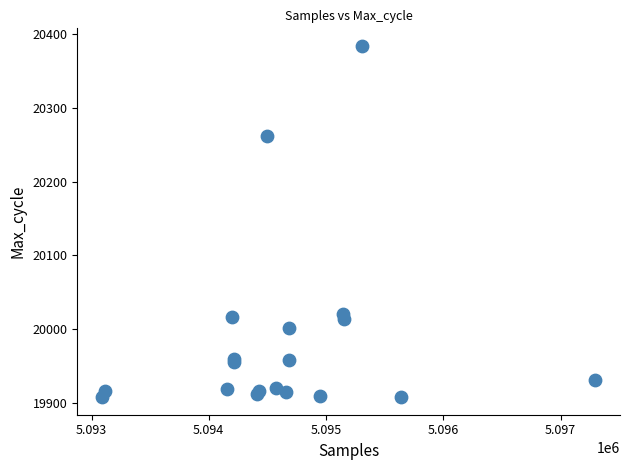

What Y value in the scatter plot is closest to 20146?

20262